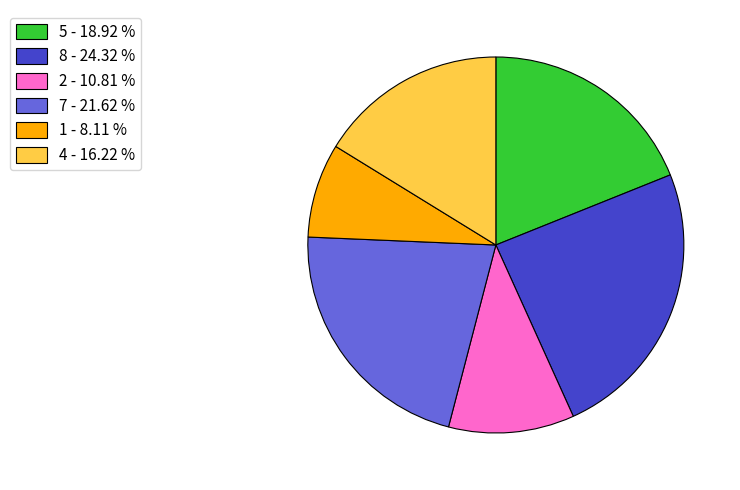

Is there a majority slice in this chart?

No